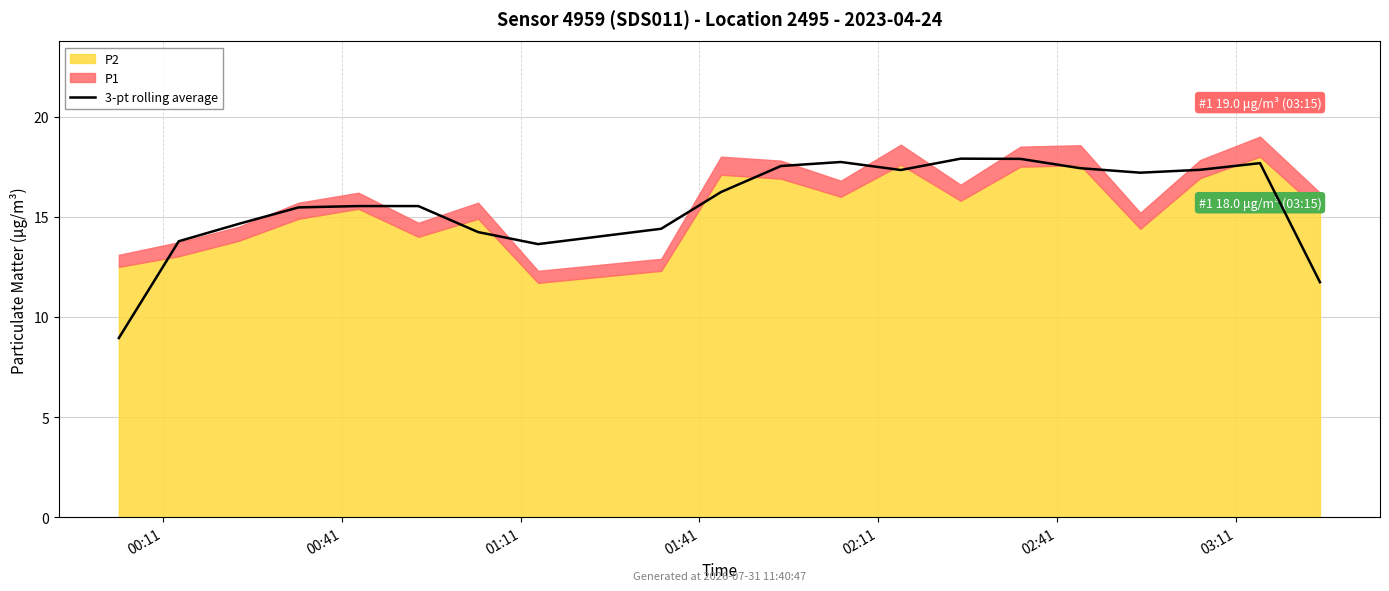

What is the label of the 16th point from the left?

15